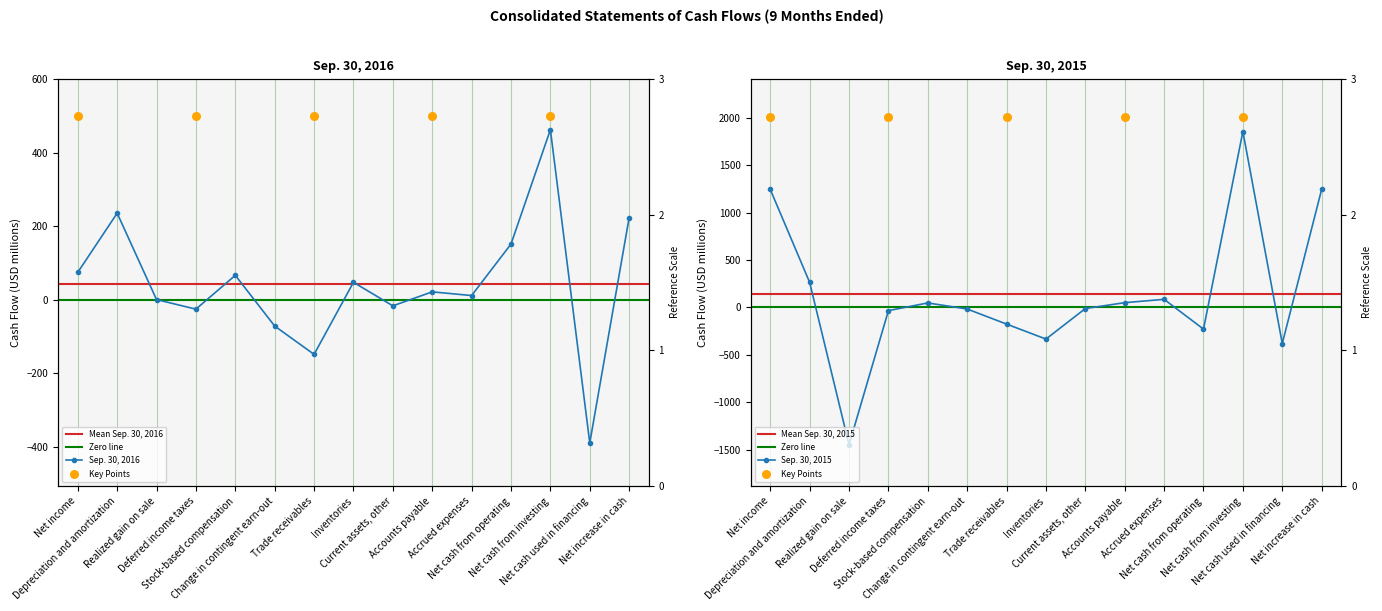

At which category is the sum across all series the highest?

Net cash from investing